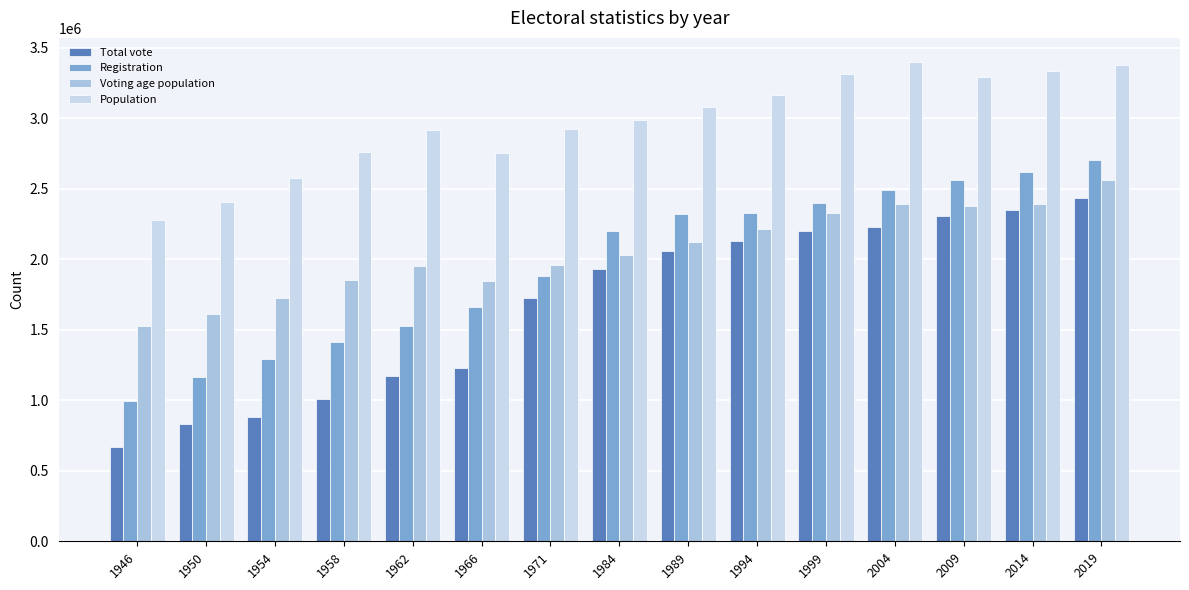

Count the number of data series in this chart.

4